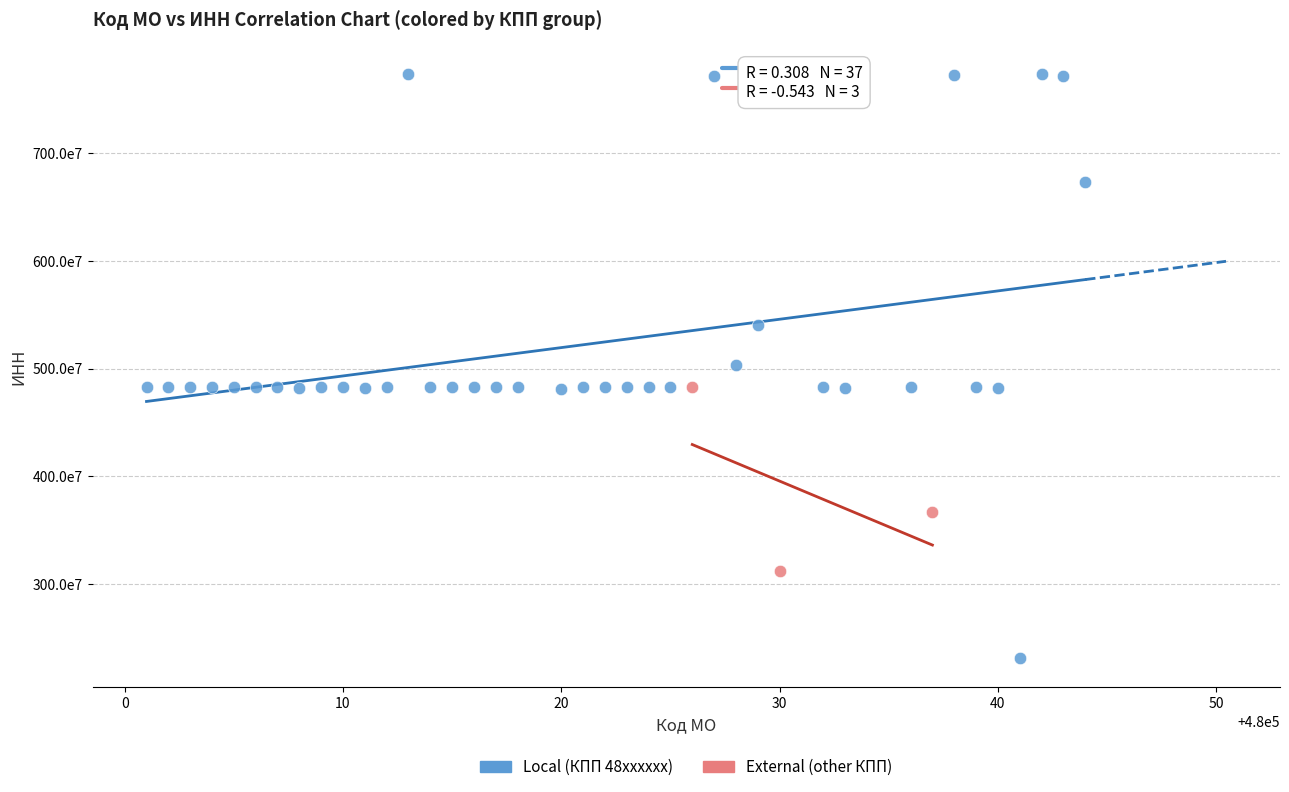

Which series contains the highest Y value?

Local (КПП 48xxxxxx)